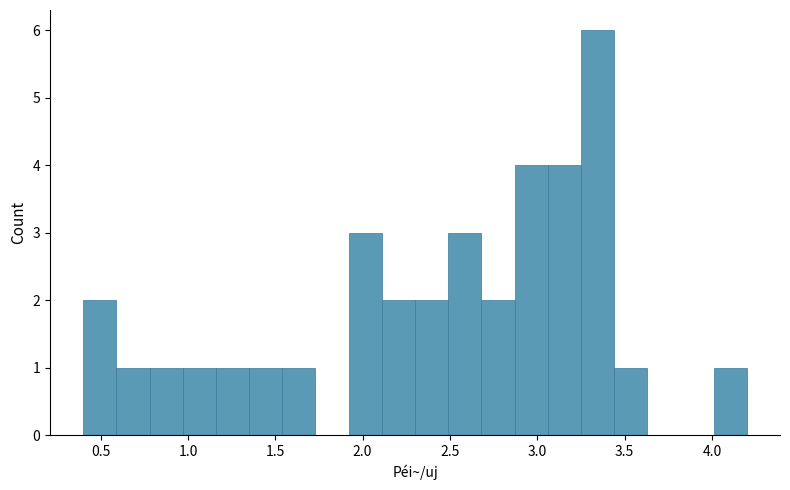

Around what value on the x-axis is the tallest bar? Give the approximate position of its centre, as read against the axis.

3.35